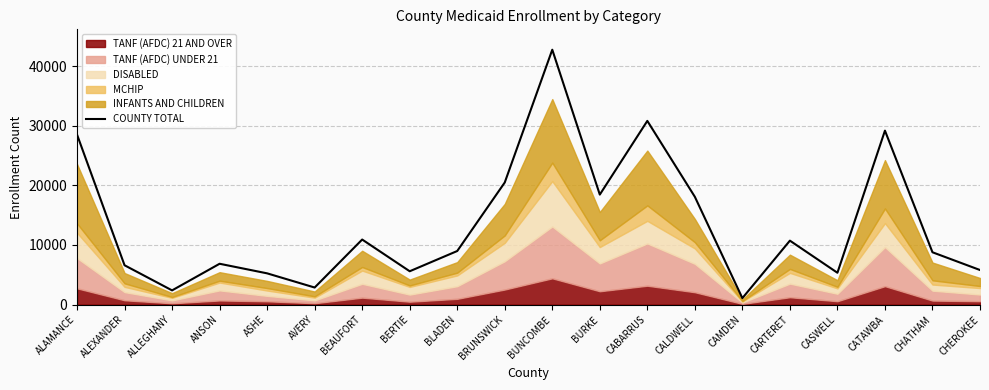

Reading left to right, extract all data points from this chart.

ALAMANCE=28506	ALEXANDER=6597	ALLEGHANY=2384	ANSON=6849	ASHE=5242	AVERY=2865	BEAUFORT=10911	BERTIE=5592	BLADEN=8986	BRUNSWICK=20476	BUNCOMBE=42735	BURKE=18446	CABARRUS=30802	CALDWELL=18076	CAMDEN=1086	CARTERET=10724	CASWELL=5340	CATAWBA=29168	CHATHAM=8776	CHEROKEE=5800